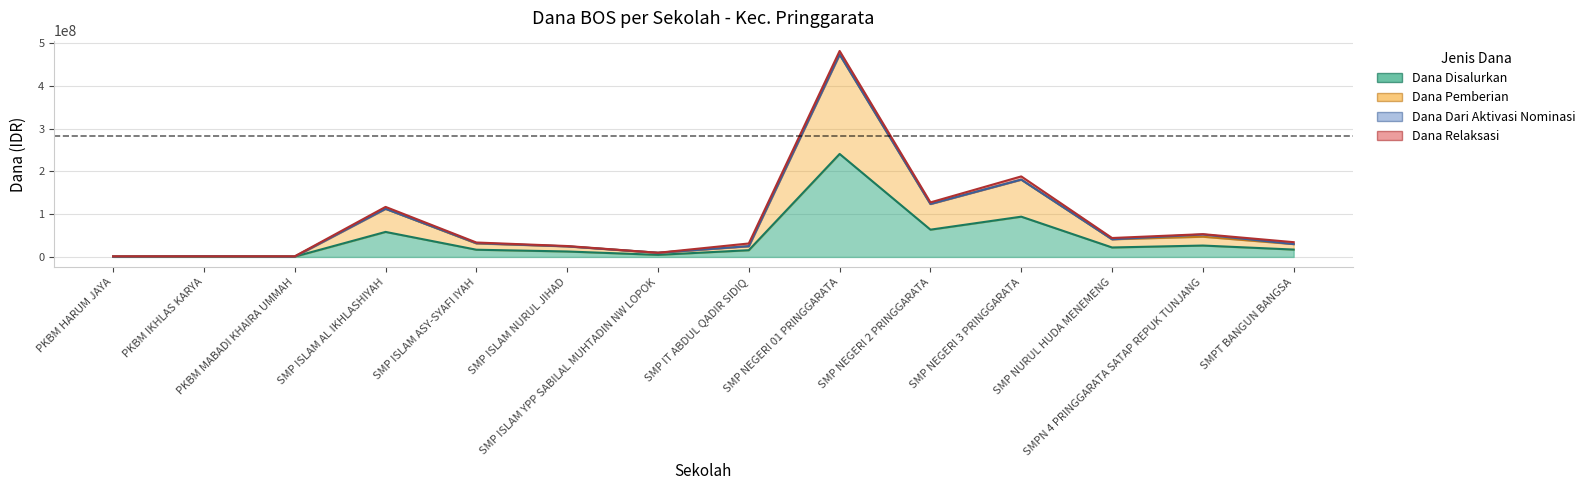

Between SMP ISLAM ASY-SYAFI IYAH and SMP ISLAM NURUL JIHAD, which is larger?

SMP ISLAM ASY-SYAFI IYAH